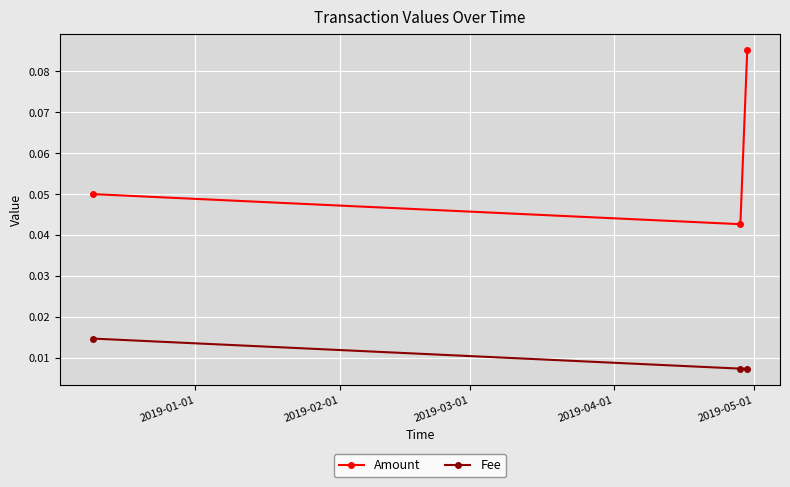

What is the maximum value shown in the chart?

0.1